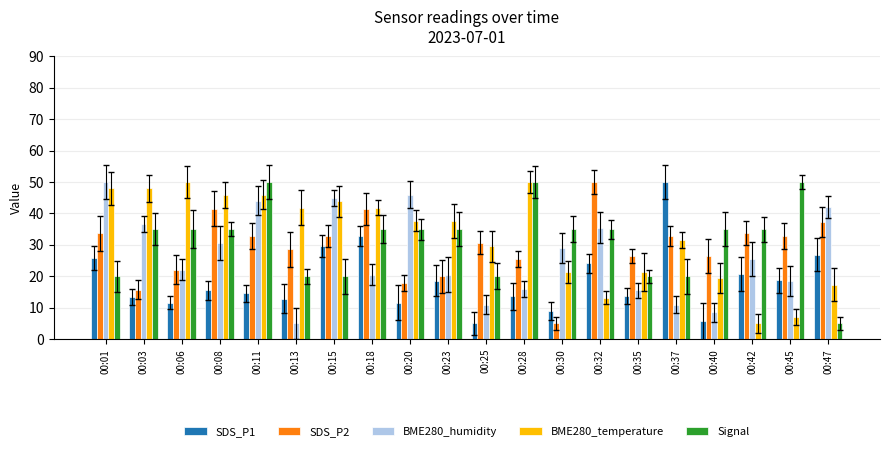

Which has a higher value, 00:30 or 00:25?

00:30